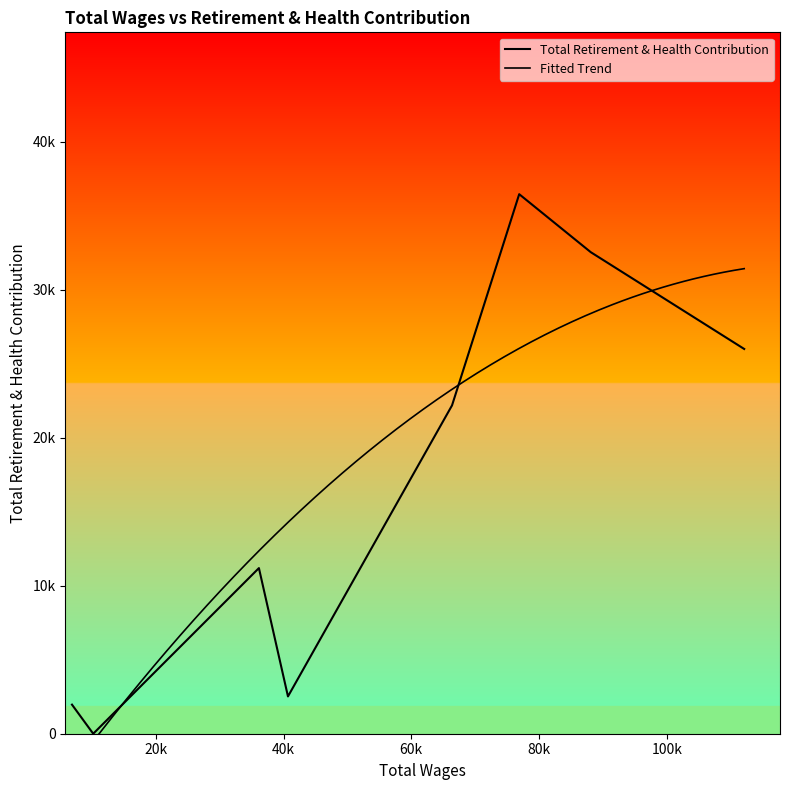

What is the average value?

16606